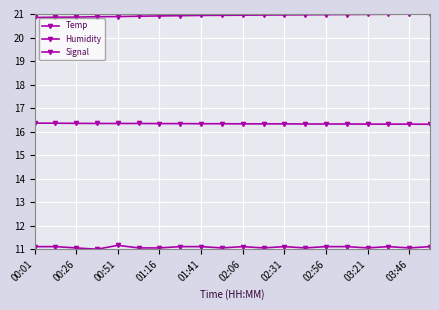

Count the Temp values in the range 16 to 17.

20